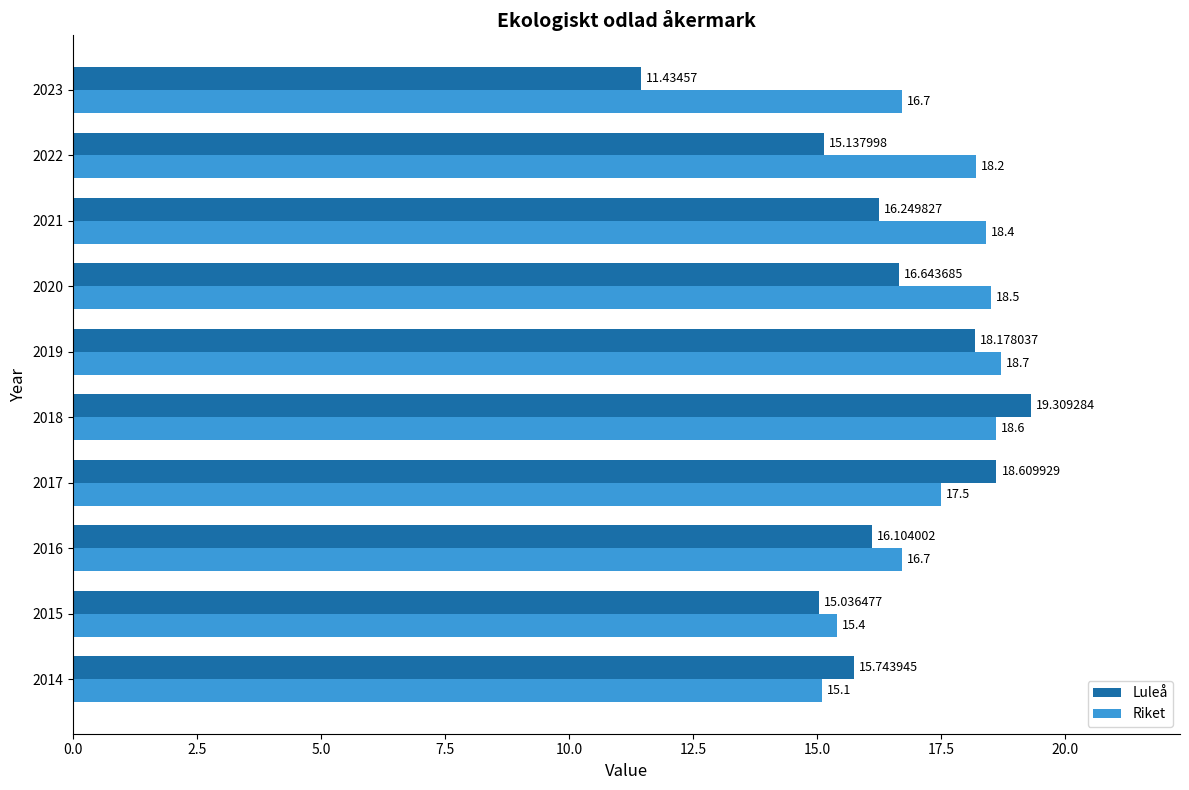

List the series in order of their overall mean, lowest first.

Luleå, Riket